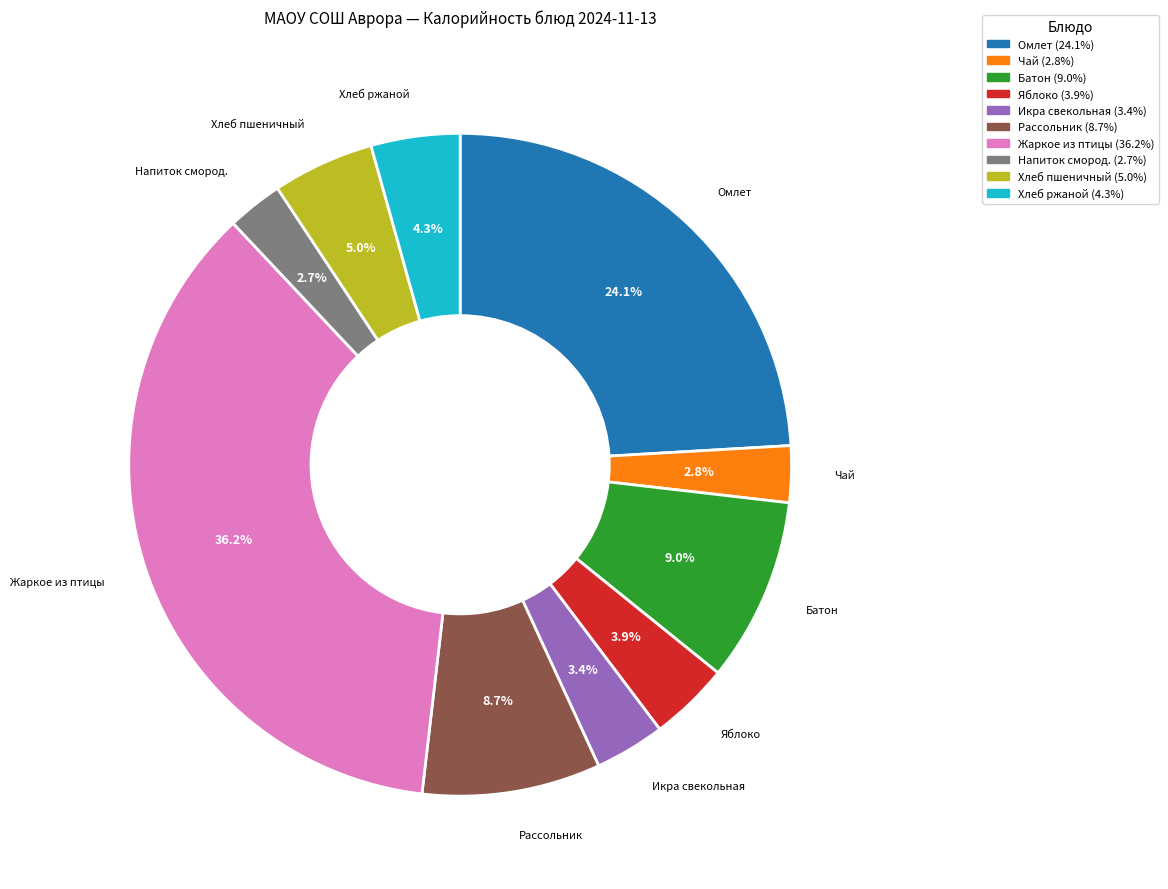

Does any single category account for the majority?

No